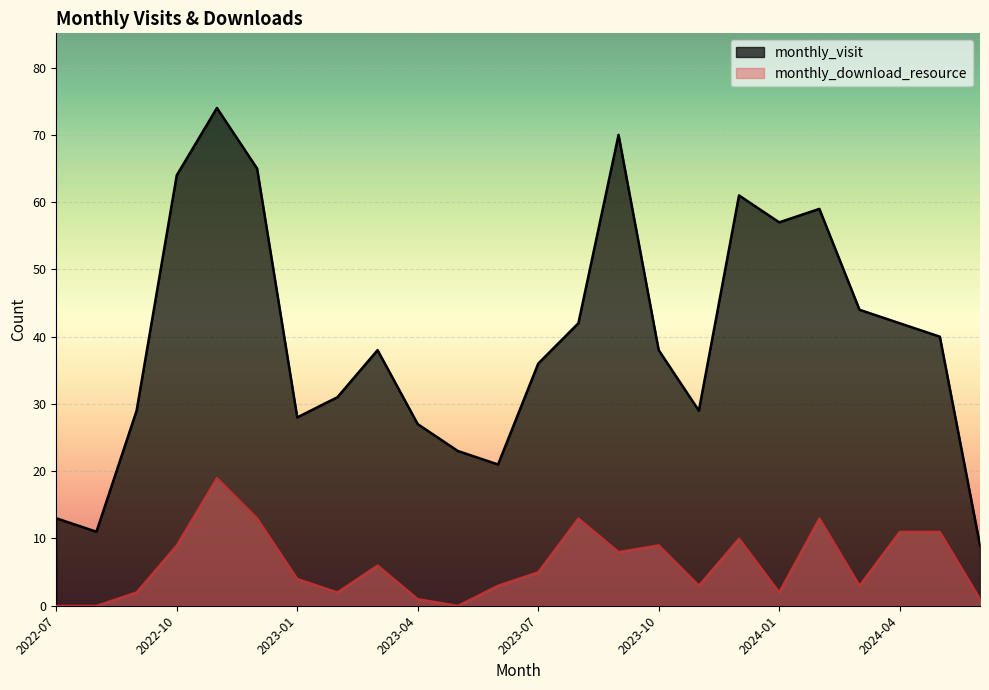

How many values in the monthly_visit series exceed 38?

11